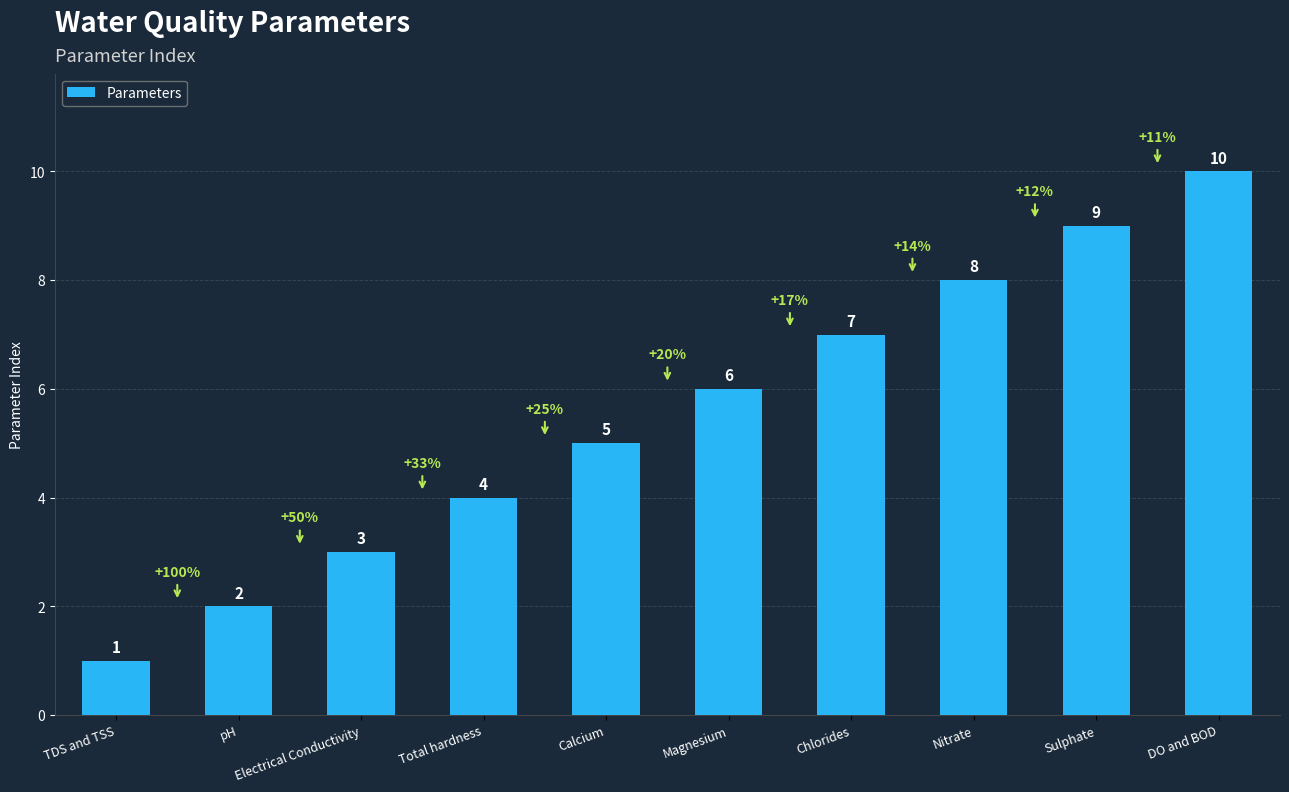

Rank the categories by value from highest to lowest.

DO and BOD, Sulphate, Nitrate, Chlorides, Magnesium, Calcium, Total hardness, Electrical Conductivity, pH, TDS and TSS